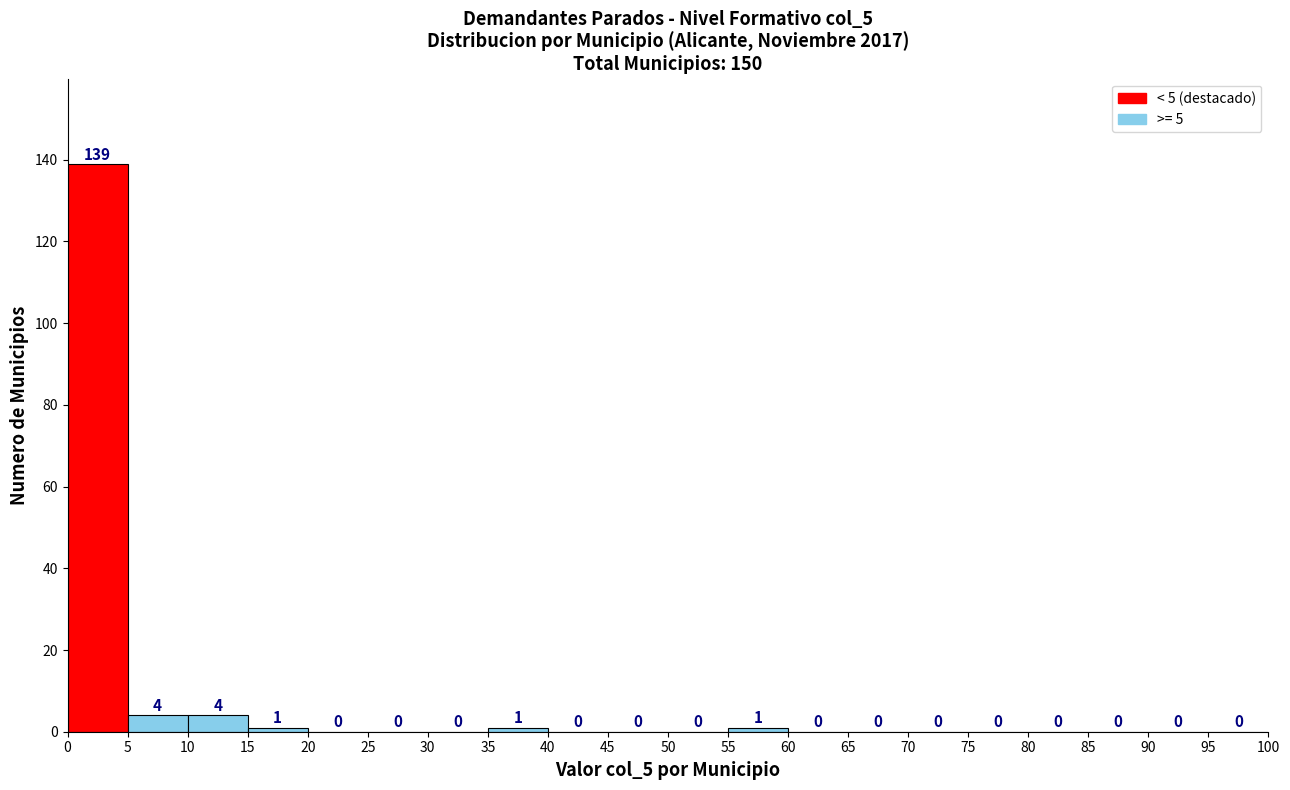

What is the height of the bar covering 0 to 5 on the x-axis?

139